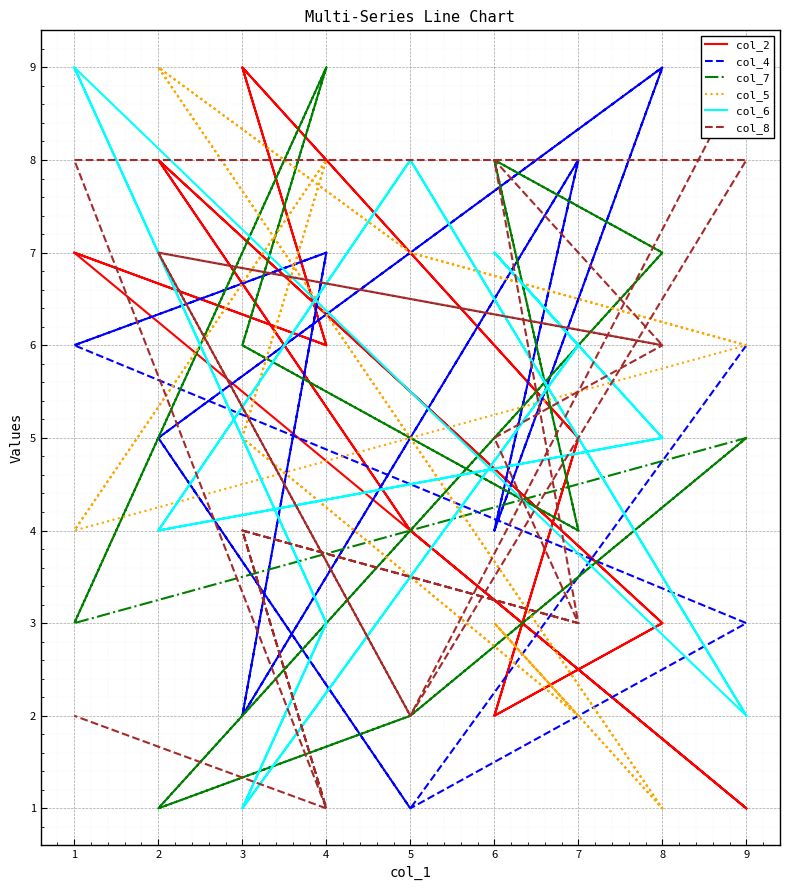

List the series in order of their peak value, highest first.

col_2, col_4, col_7, col_5, col_6, col_8